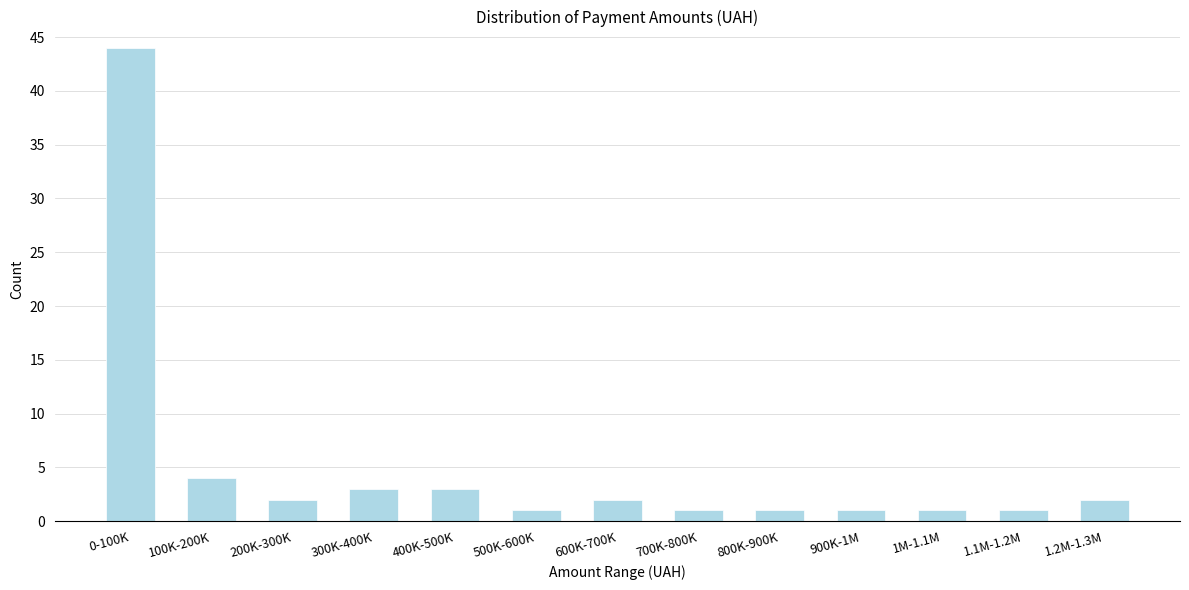

Reading left to right, what are all the values shown in this chart?

0-100K=44	100K-200K=4	200K-300K=2	300K-400K=3	400K-500K=3	500K-600K=1	600K-700K=2	700K-800K=1	800K-900K=1	900K-1M=1	1M-1.1M=1	1.1M-1.2M=1	1.2M-1.3M=2